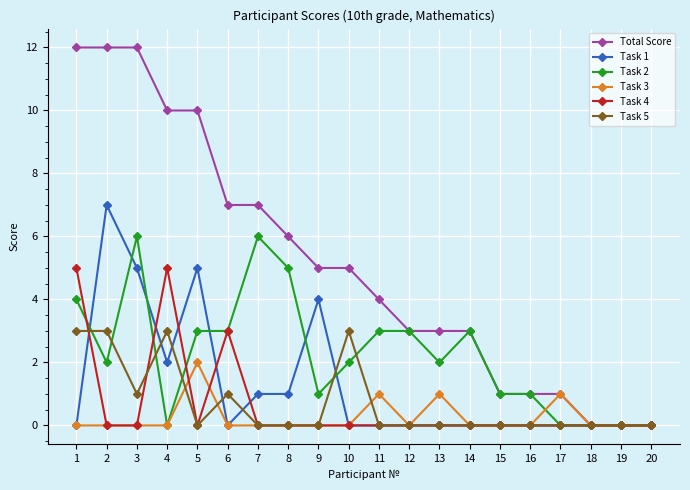

Count the number of categories in the chart.

20